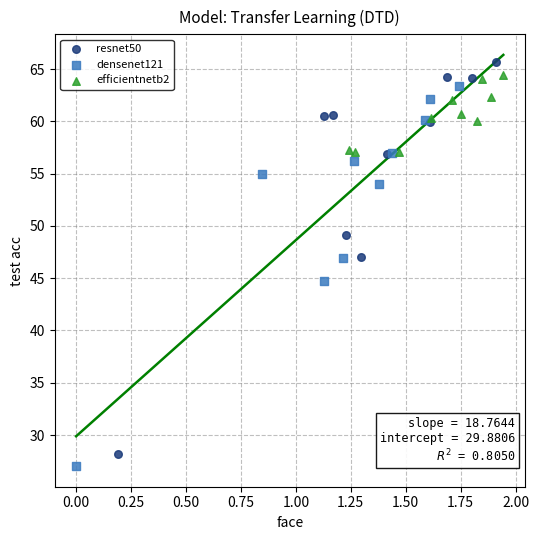

Which series has the largest Y range (max minus min)?

resnet50